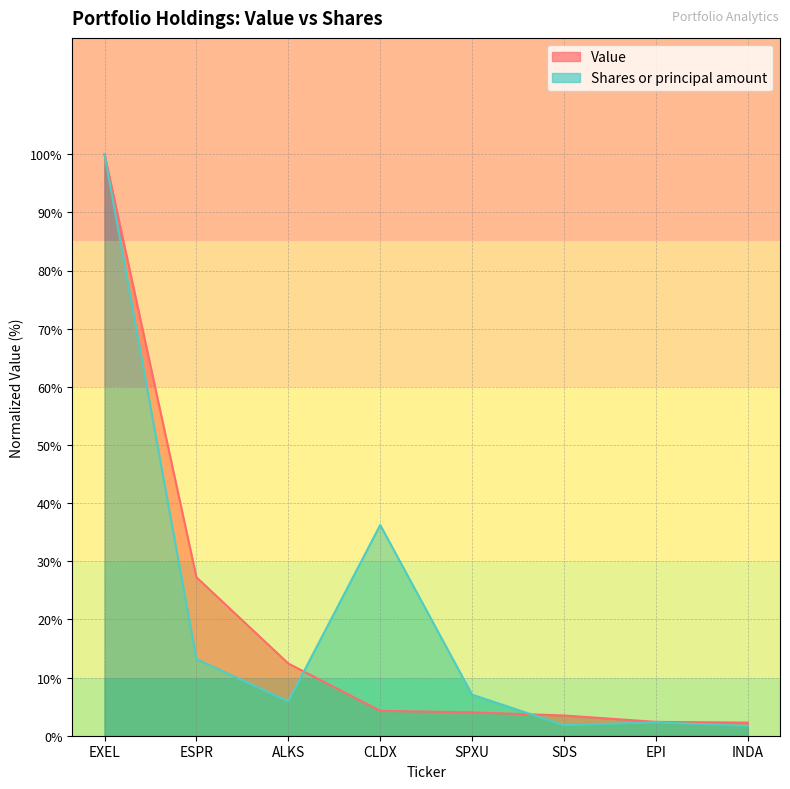

What is the approximate value of Shares or principal amount at EXEL?

100.0